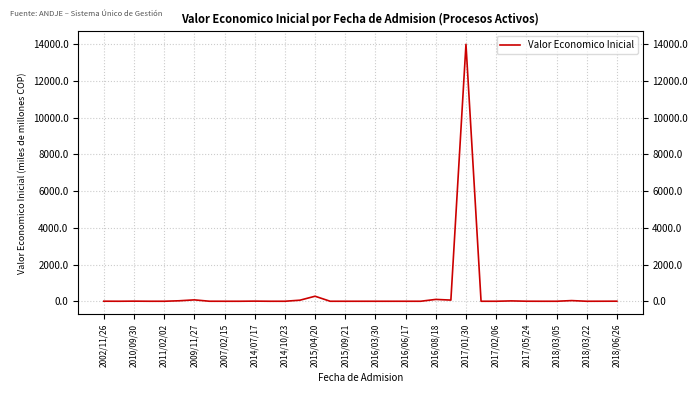

True or false: the data shows 2.9 at 2002/11/26.

True